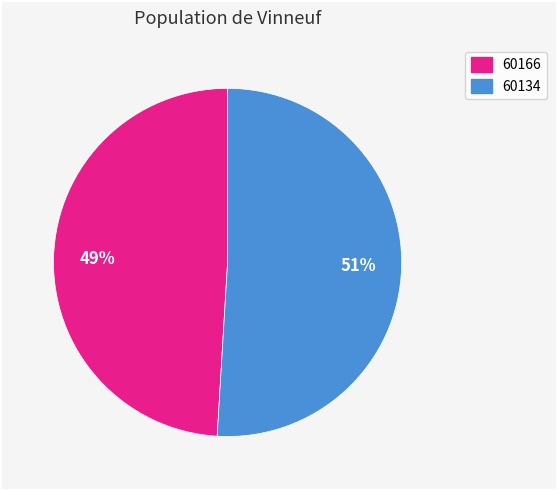

Is it true that 60166 is 49% of the pie?

True